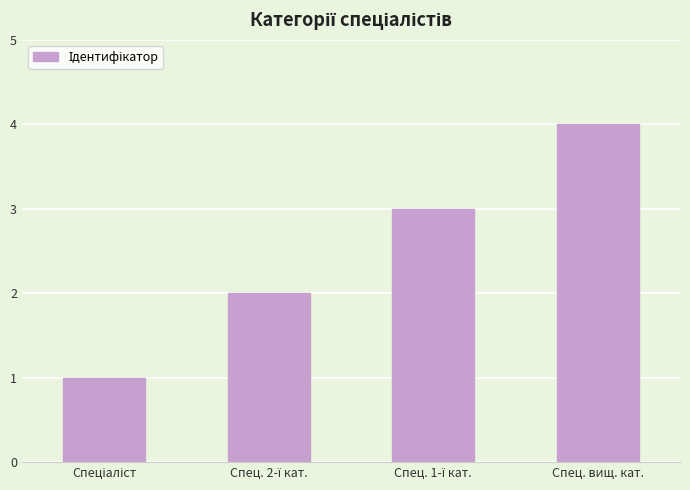

Reading left to right, extract all data points from this chart.

1	2	3	4